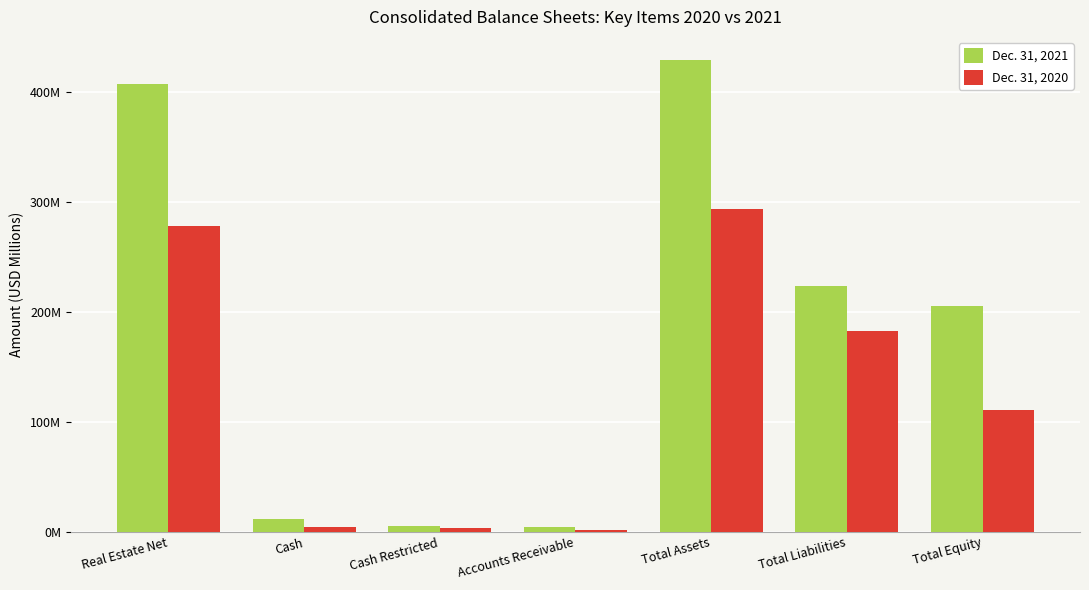

What is the difference between the maximum and minimum values in the Dec. 31, 2020 series?

292.6